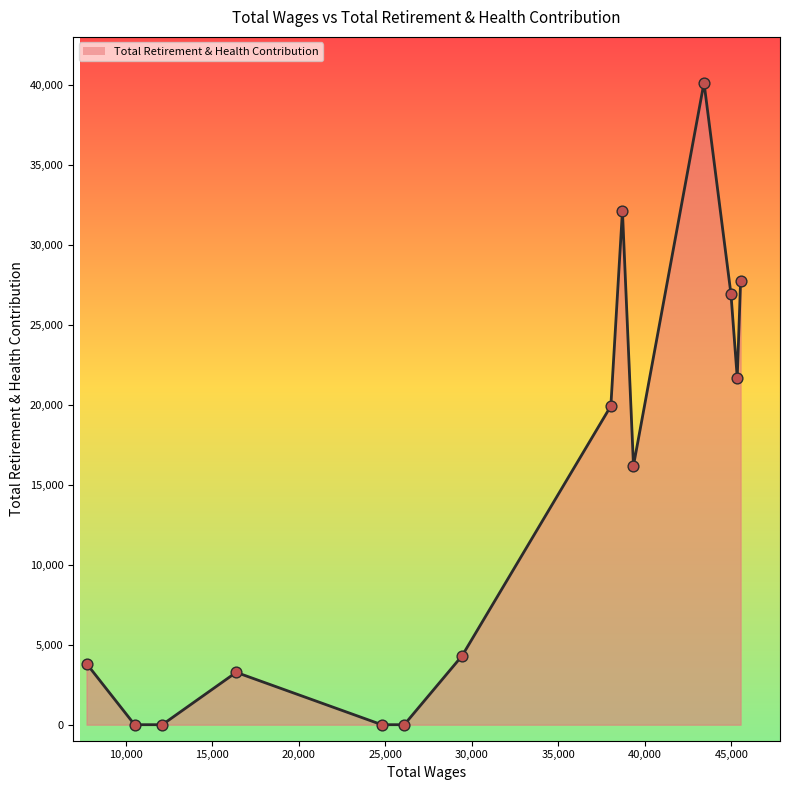

What is the difference between the maximum and minimum values?

40138